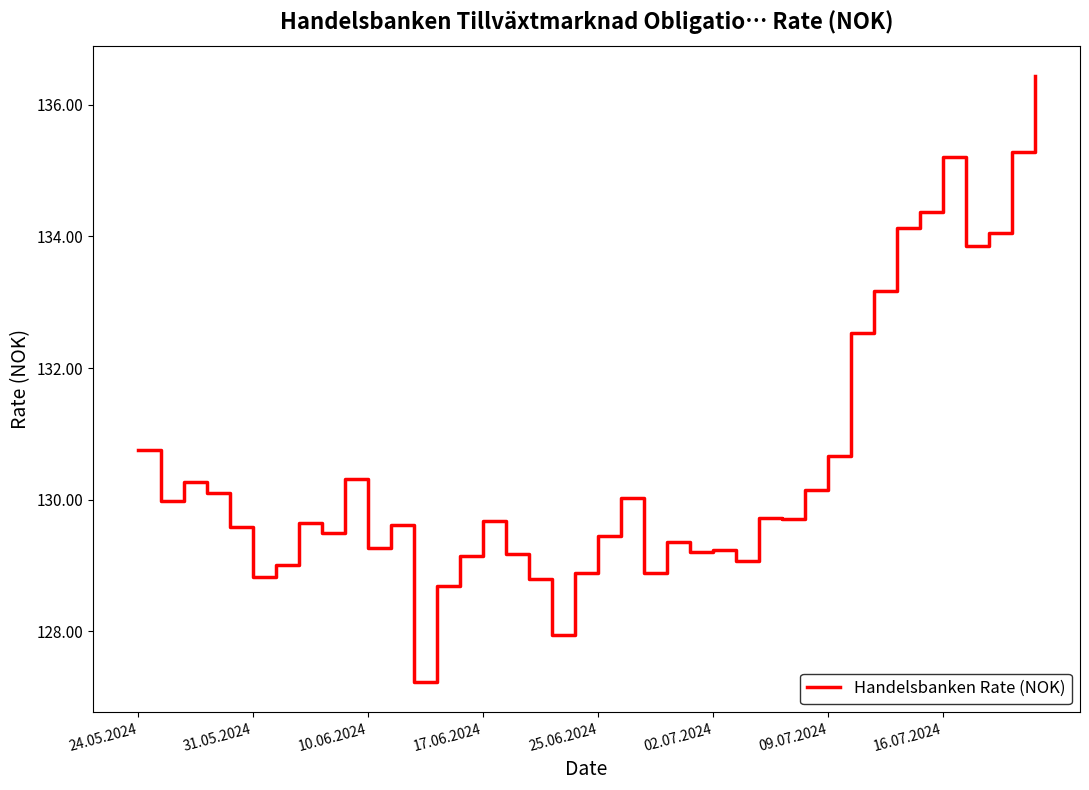

What is the difference between the maximum and minimum values?

9.2